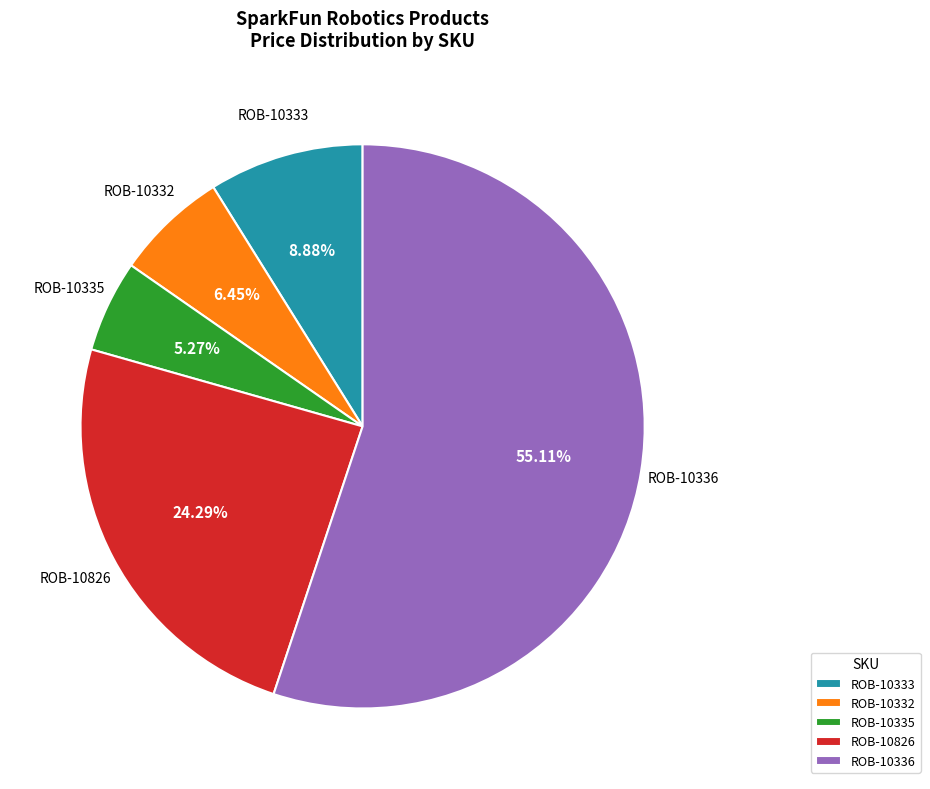

Combined, do ROB-10332 and ROB-10335 account for over 50%?

No